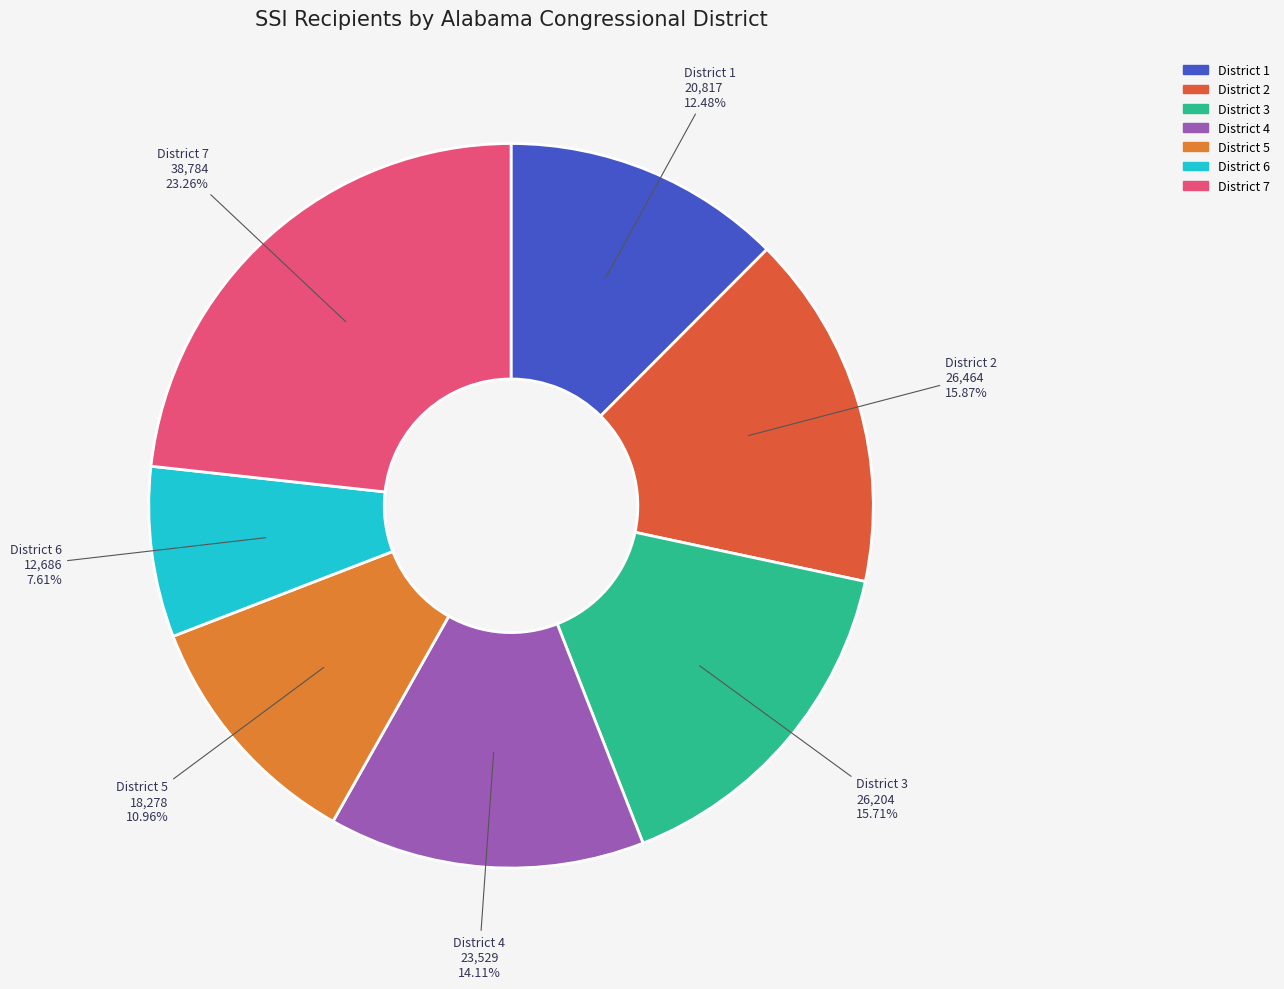

How many segments does this pie chart have?

7